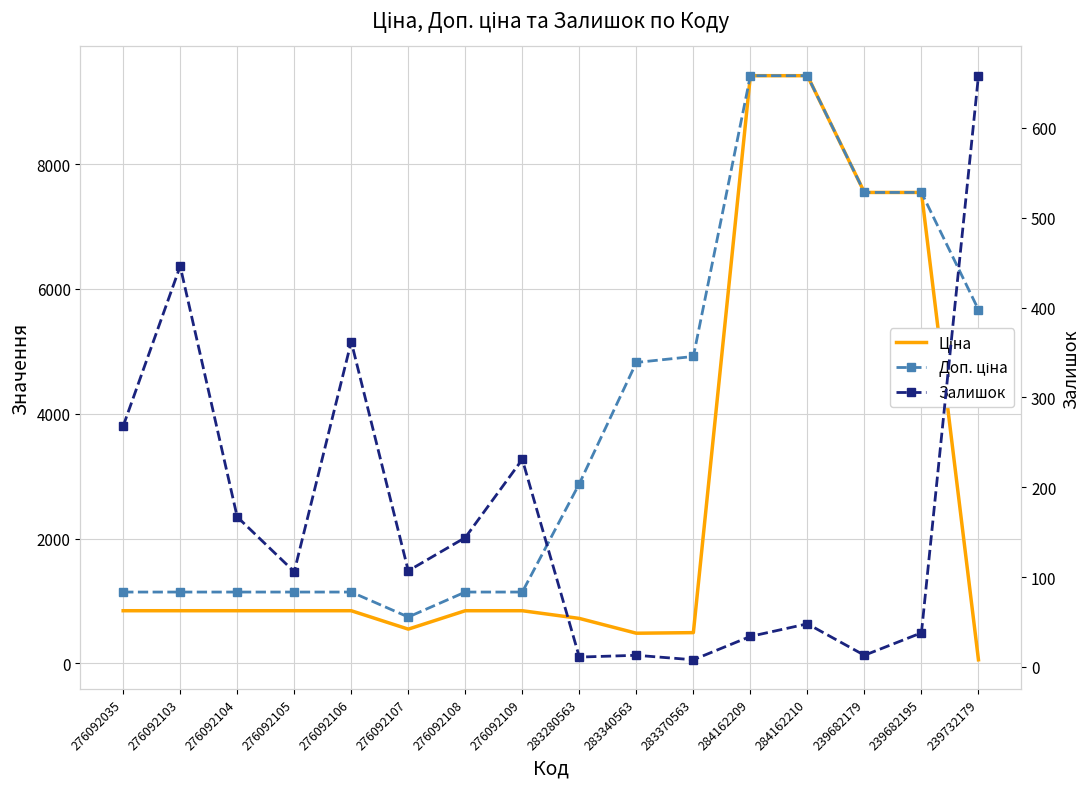

What is the difference between the maximum and minimum values in the Залишок series?

650.0